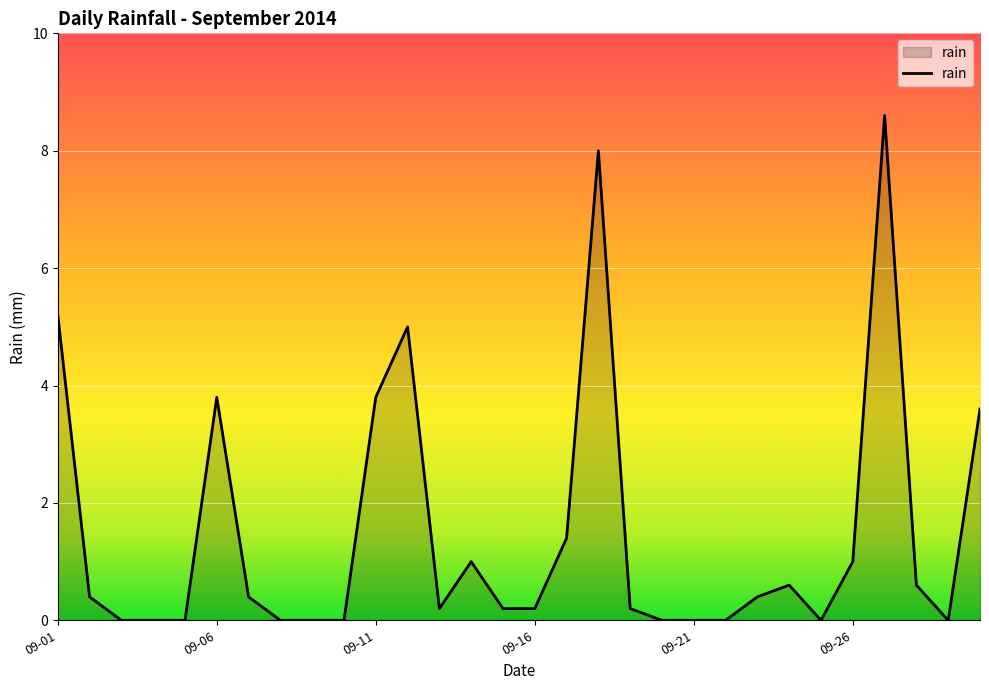

What is the difference between the maximum and minimum values?

8.6